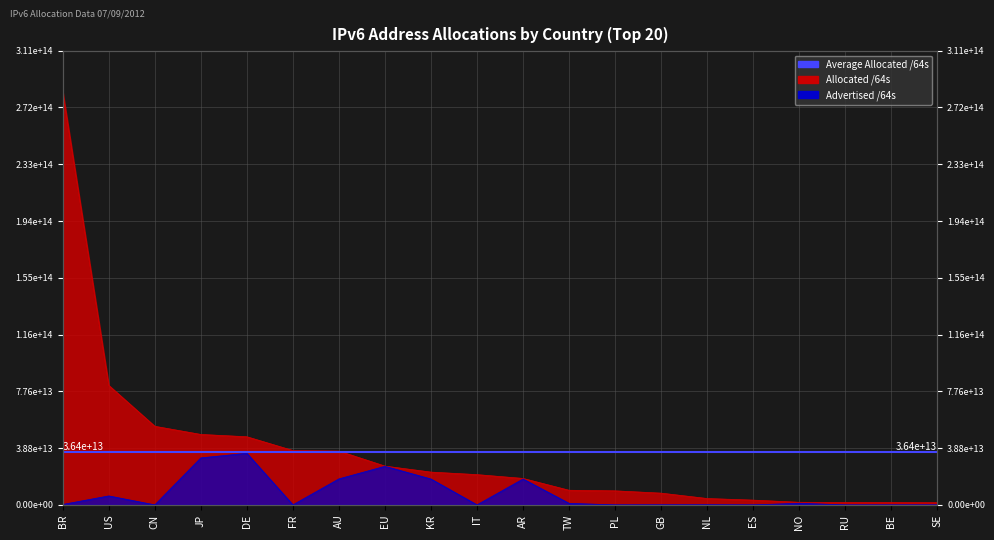

What is the difference between the maximum and minimum values in the Advertised /64s series?

35287451435008